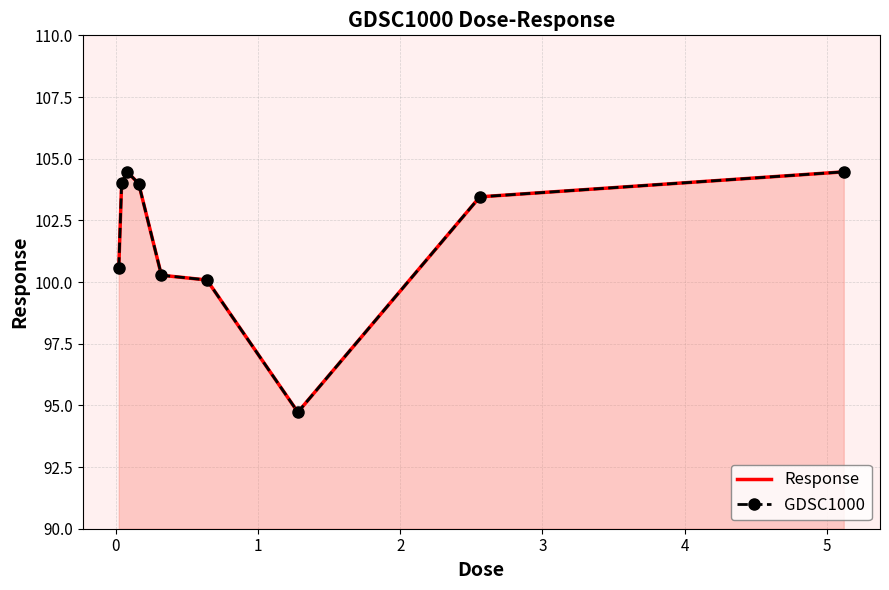

What are all the series names shown in the legend?

Response, GDSC1000